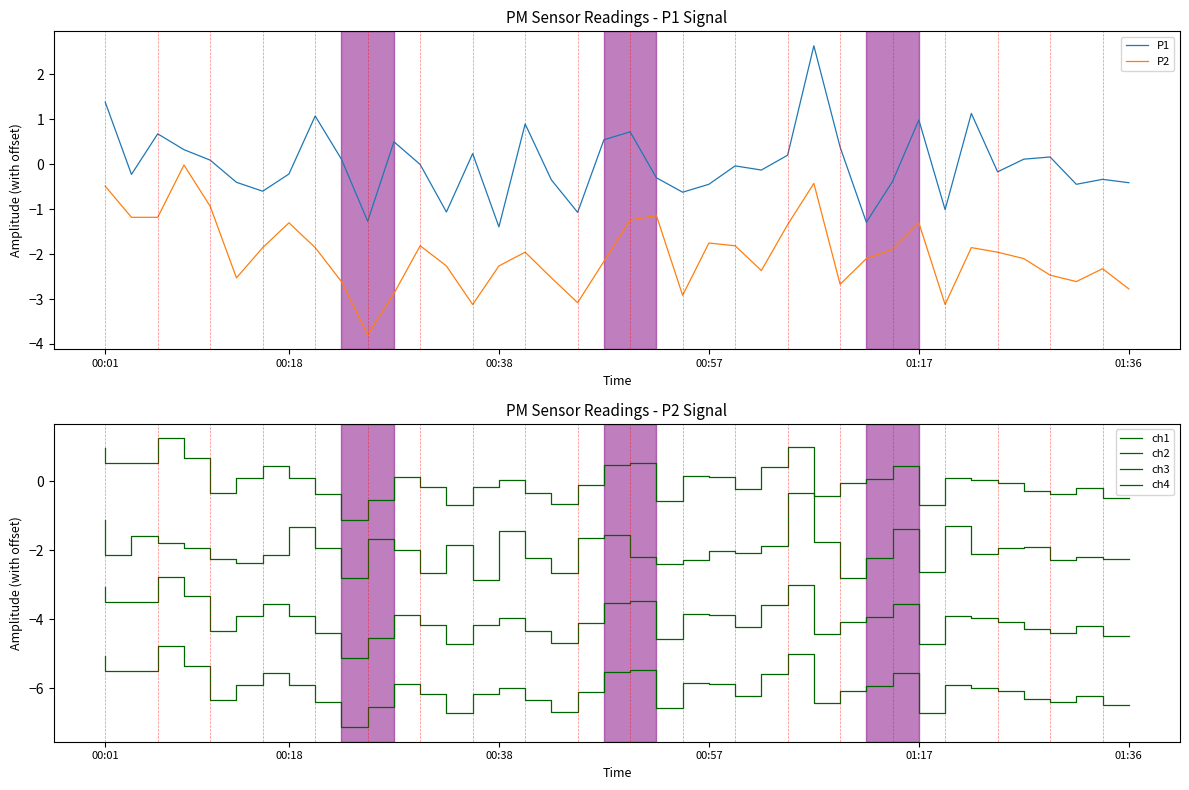

What is the lowest value of the ch3 series?

-5.1